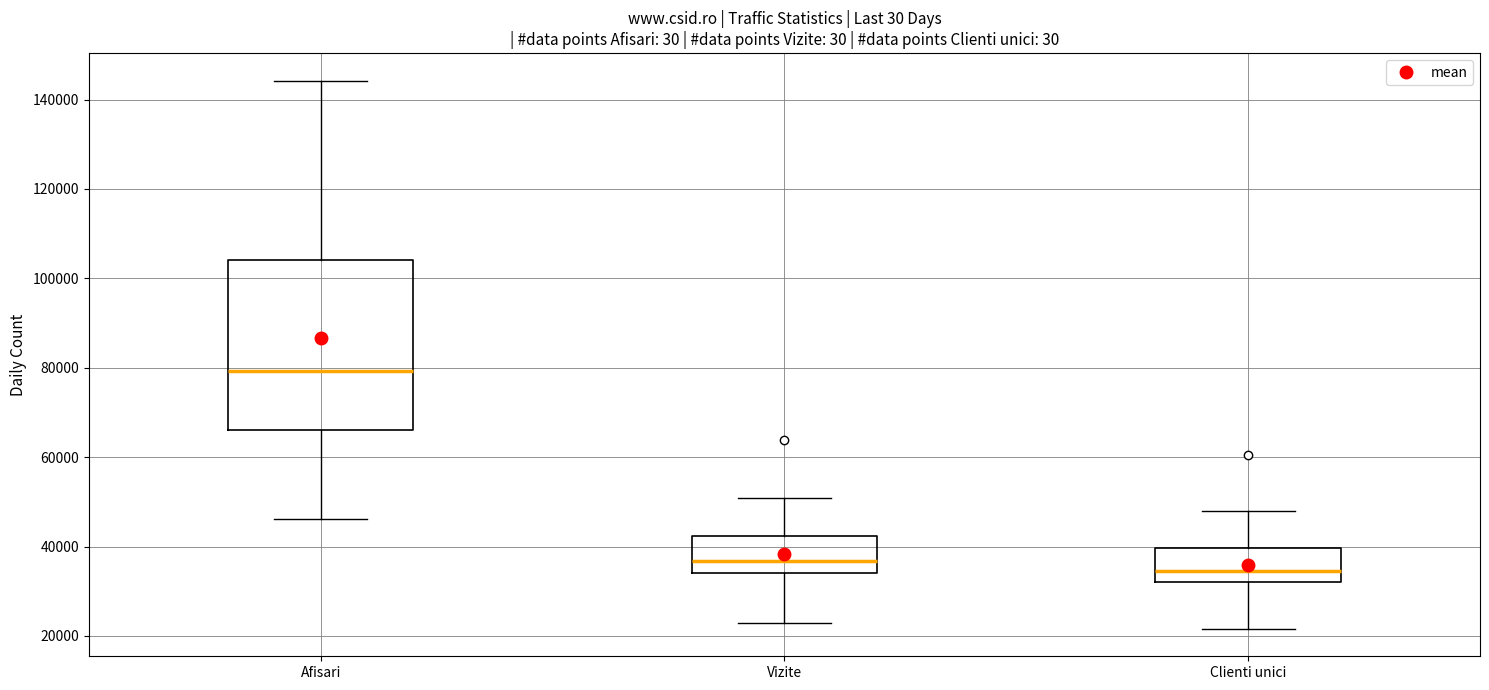

Comparing the boxes themselves (not the whiskers), which one is the tallest?

Afisari